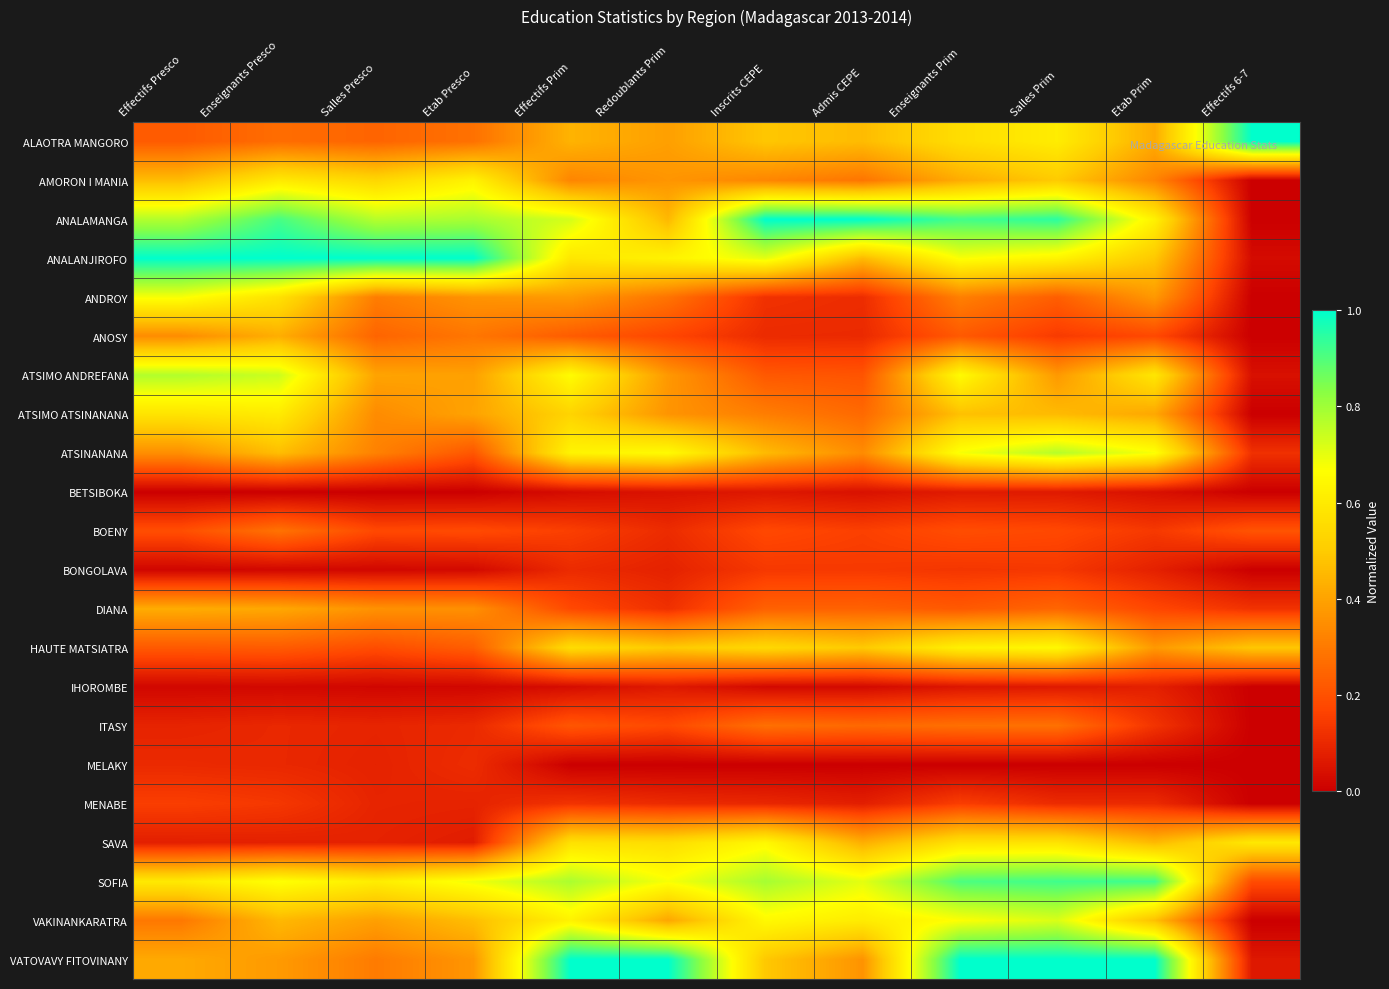

Rank the series by their maximum value, from lowest to highest.

BETSIBOKA, IHOROMBE, MELAKY, BONGOLAVA, MENABE, ITASY, BOENY, DIANA, ANOSY, ATSIMO ATSINANANA, AMORON I MANIA, SAVA, HAUTE MATSIATRA, ANDROY, VAKINANKARATRA, ATSINANANA, ATSIMO ANDREFANA, SOFIA, ALAOTRA MANGORO, ANALAMANGA, ANALANJIROFO, VATOVAVY FITOVINANY